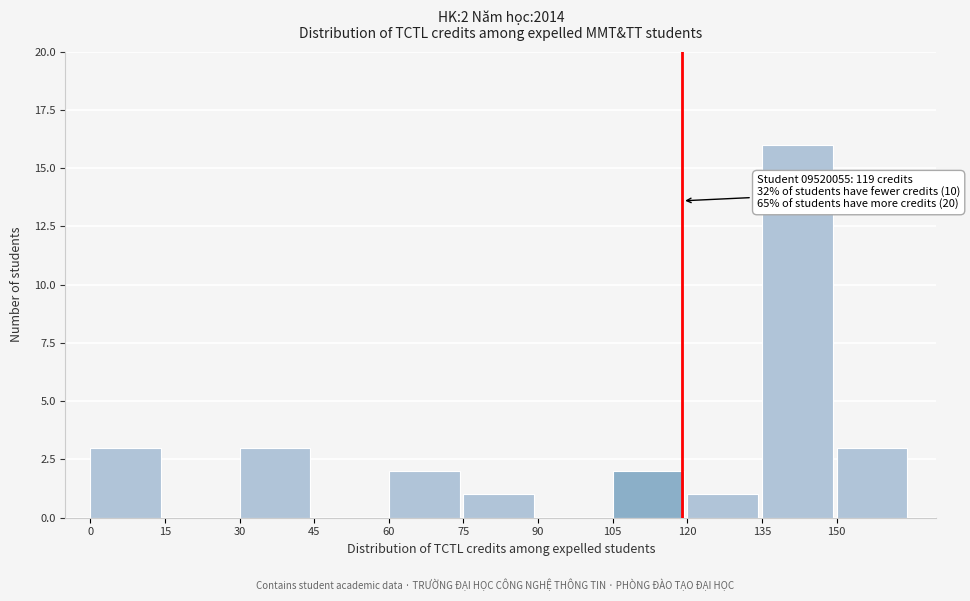

Which range on the x-axis has the tallest bar?

135 to 150